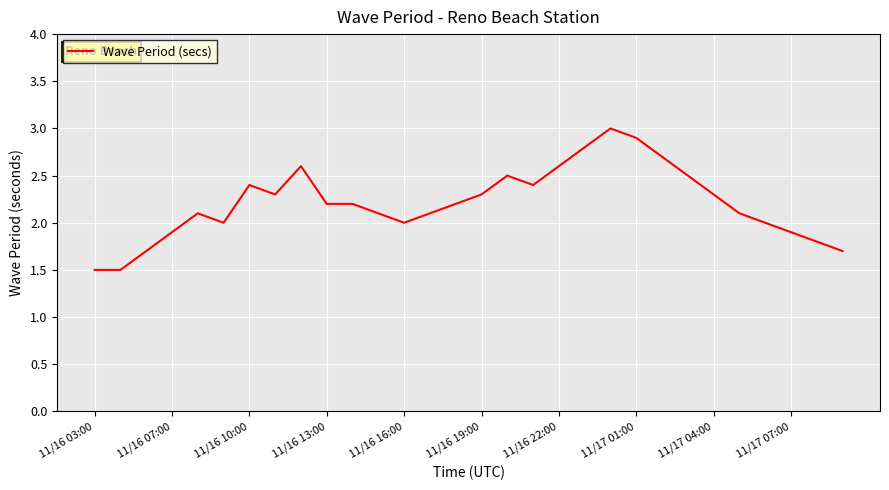

Reading left to right, transcribe all the data shown in this chart.

1.5	1.5	1.7	1.9	2.1	2.0	2.4	2.3	2.6	2.2	2.2	2.1	2.0	2.1	2.2	2.3	2.5	2.4	2.6	2.8	3.0	2.9	2.7	2.5	2.3	2.1	2.0	1.9	1.8	1.7